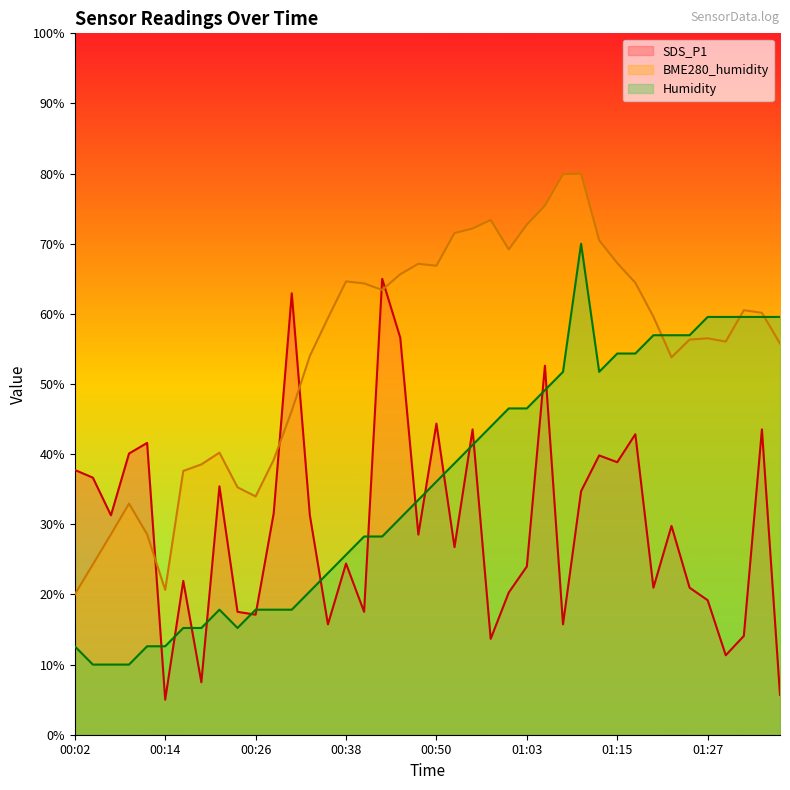

At which category is the sum across all series the highest?

01:10